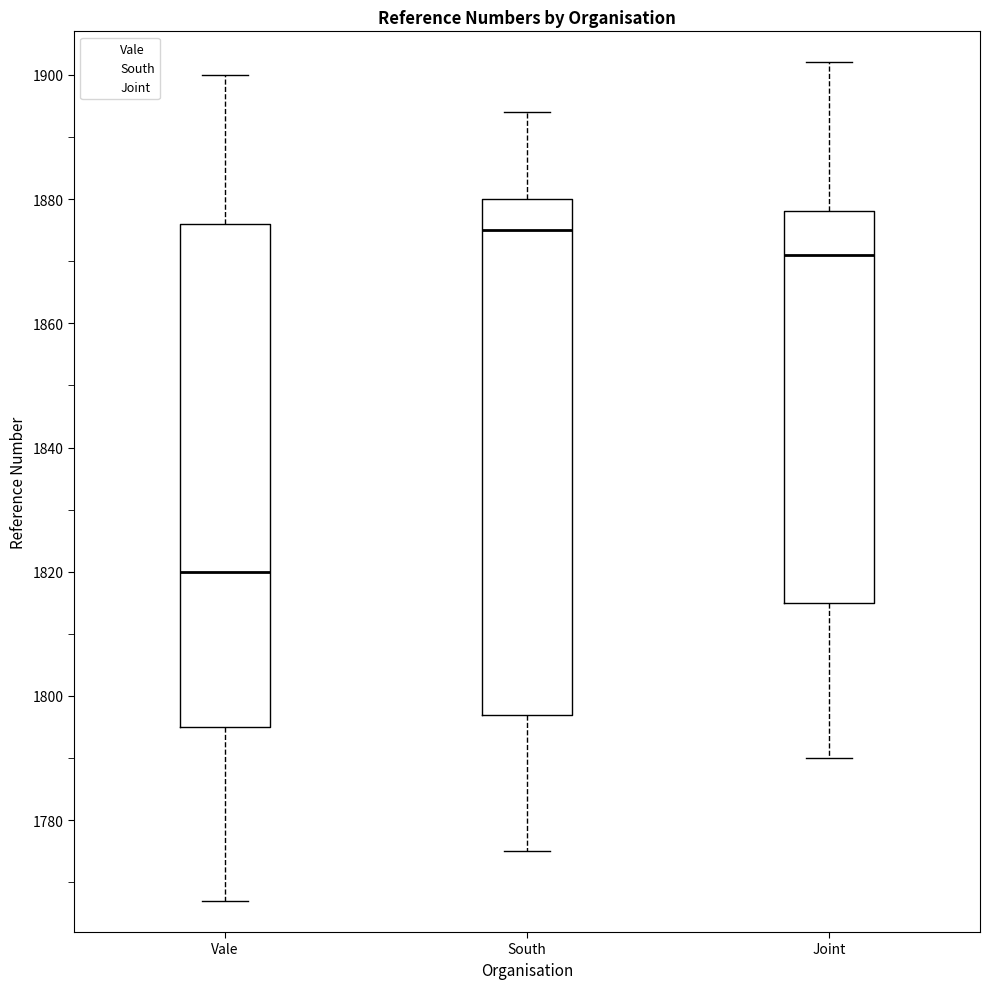

Which box is the tallest, from its lower edge to its upper edge?

South